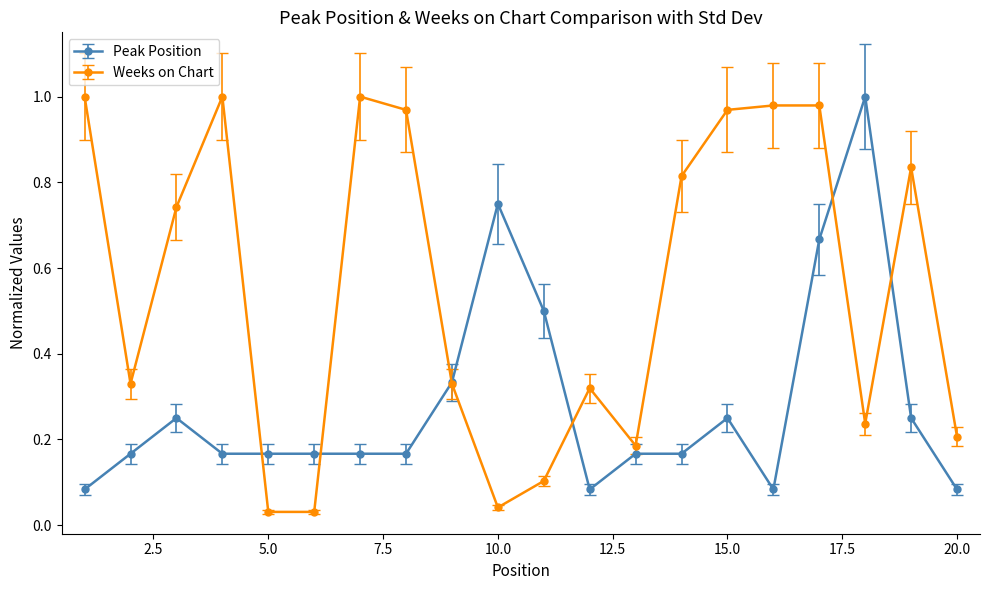

What is the value of the Peak Position point at the 11th from the left?

0.5